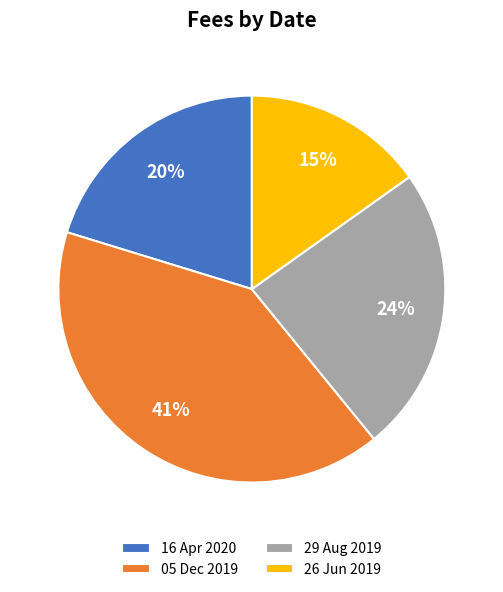

Is there any slice that represents more than half of the pie?

No